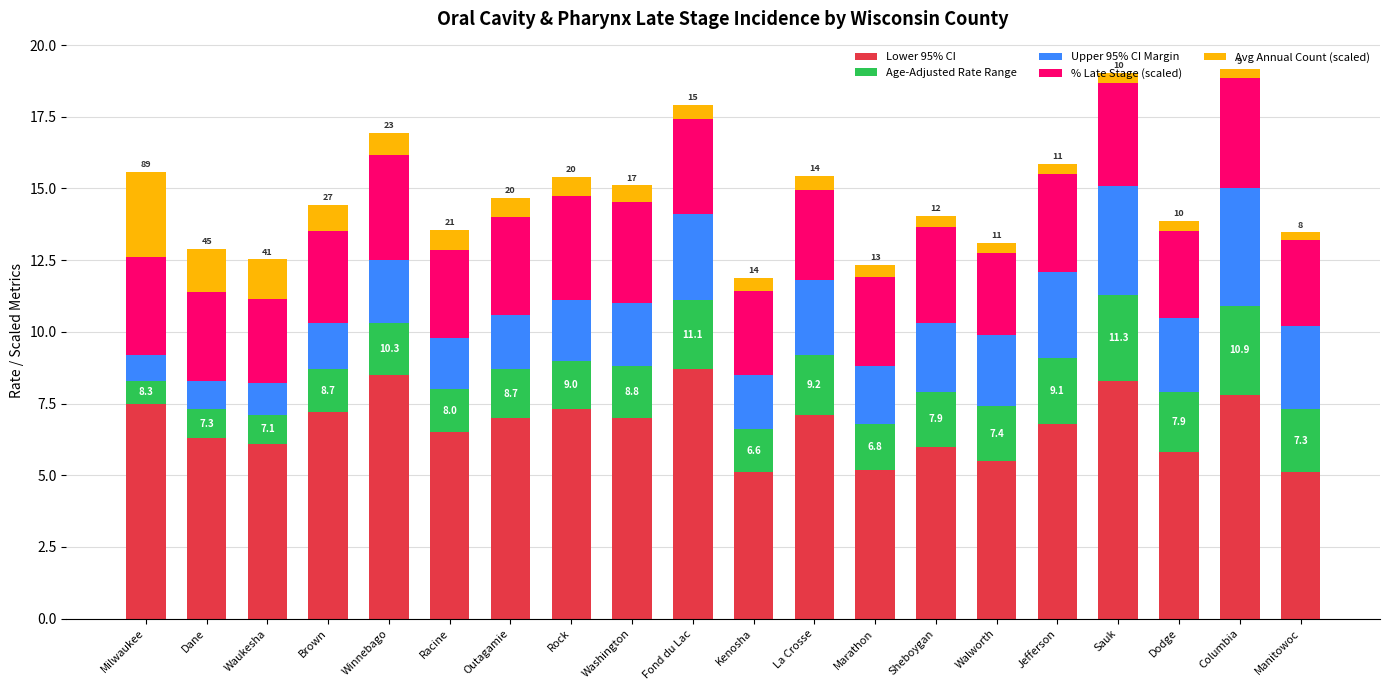

What is the maximum value for Lower 95% CI?

8.7